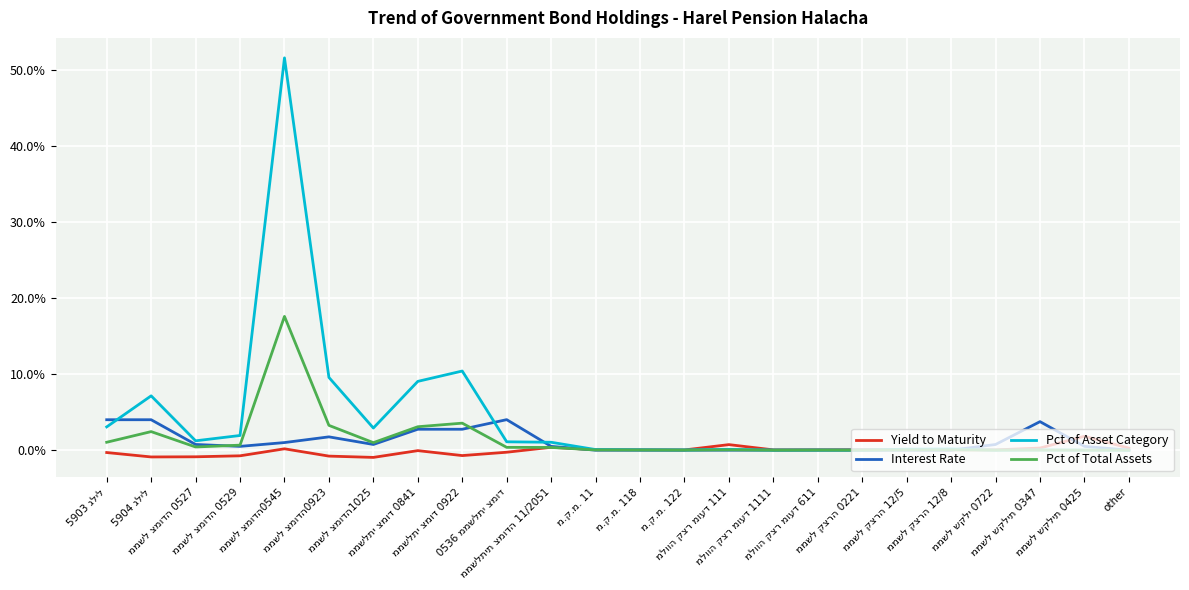

Does the chart have visible grid lines?

Yes